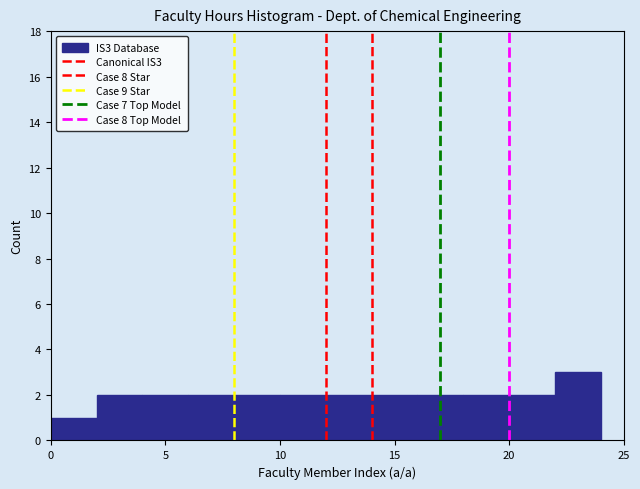

How tall is the bar that spans 16 to 18 on the x-axis? The values are not printed on the chart, so give them approximately, as read against the axis.

2